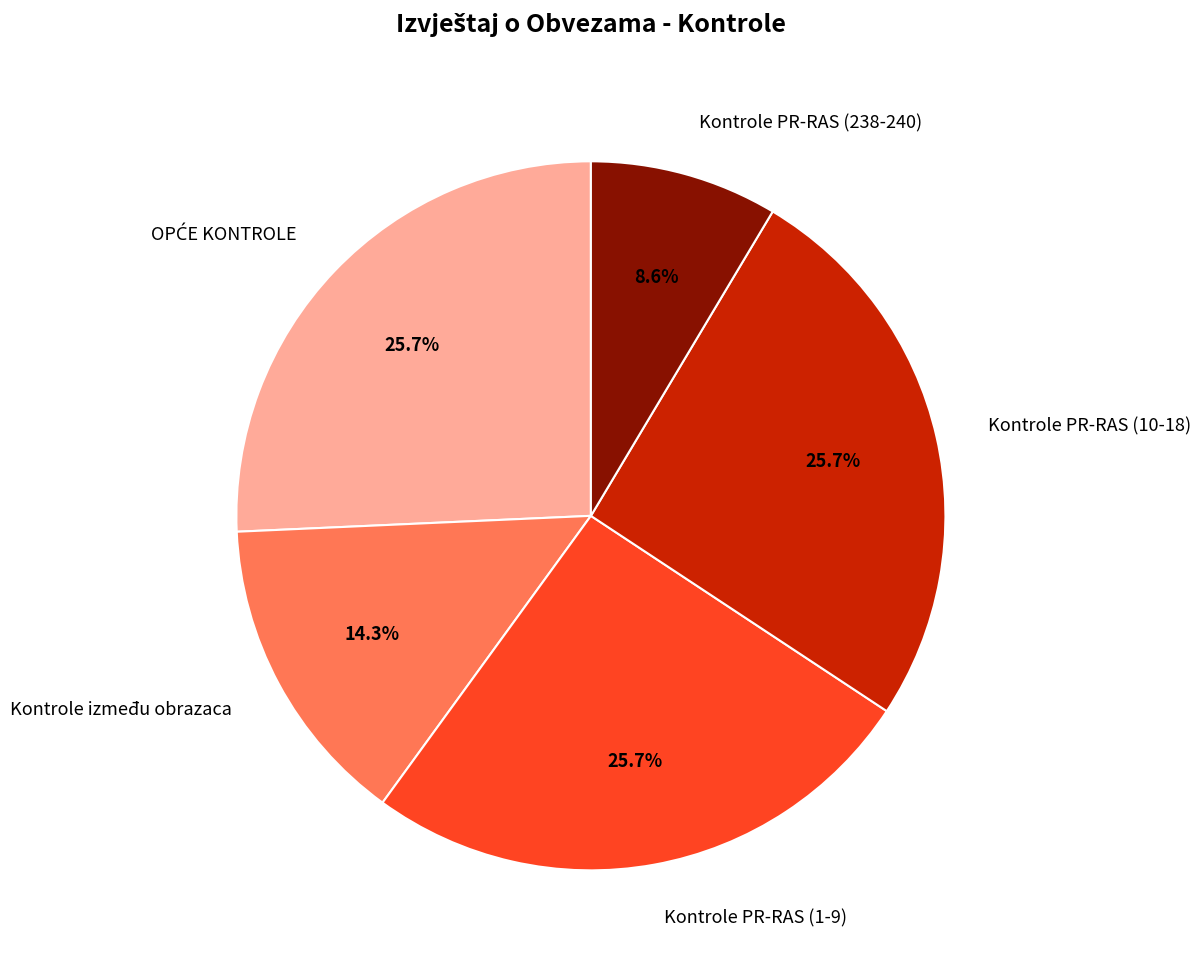

What percentage is NOT represented by Kontrole PR-RAS (1-9)?

74.3%